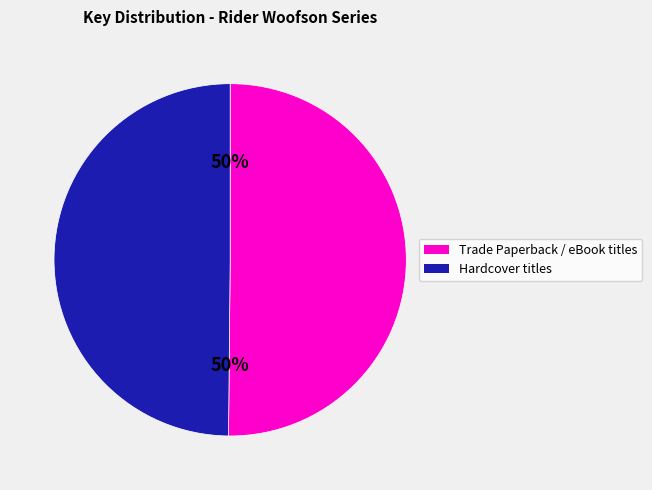

To the nearest percent, what is the average slice percentage?

50%